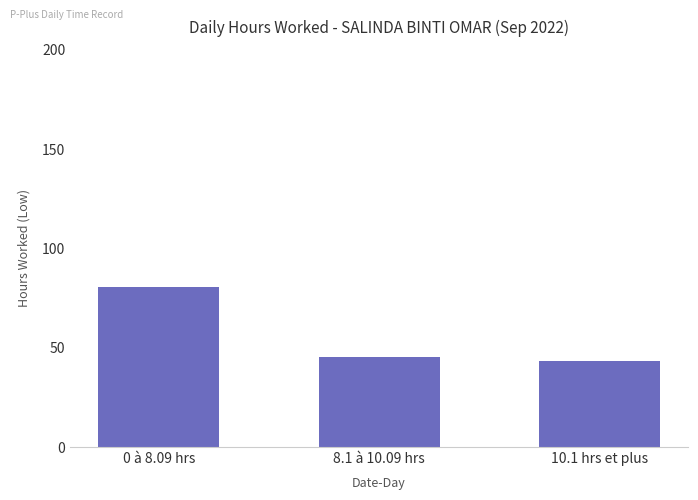

Does the chart contain any negative values?

No